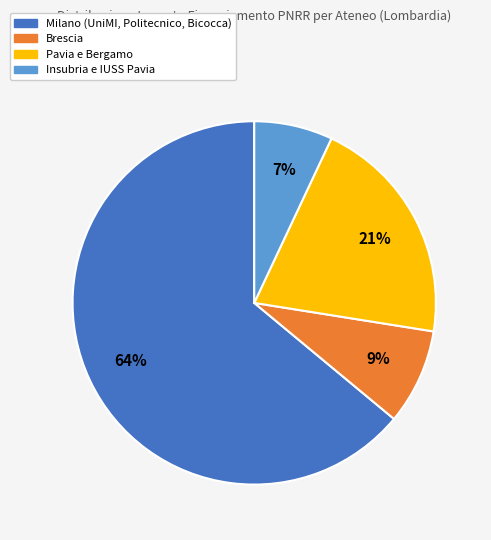

Which has a higher value, Pavia e Bergamo or Insubria e IUSS Pavia?

Pavia e Bergamo